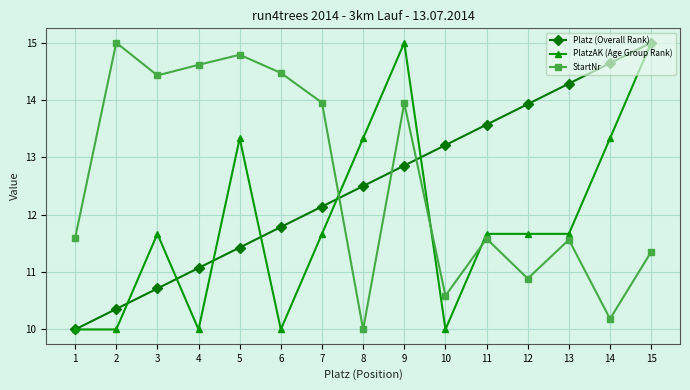

What is the difference between the highest and lowest values at 2?

5.0